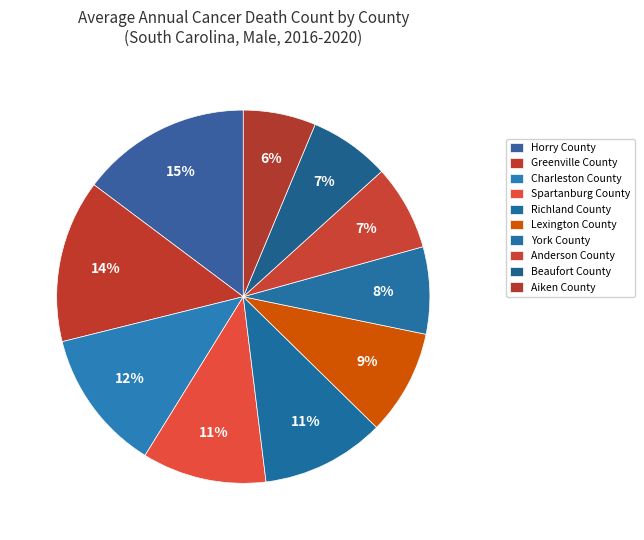

The Spartanburg County slice represents 11% of the pie. True or false?

True